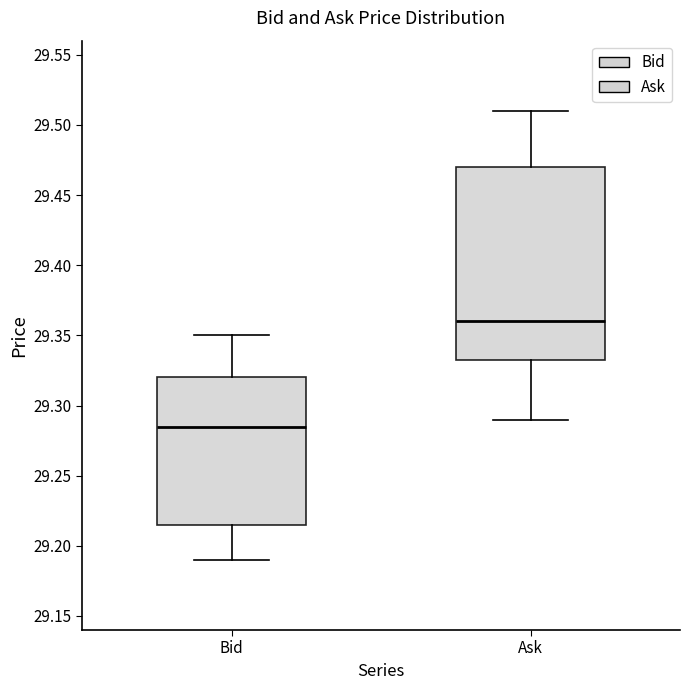

Reading left to right, read every box against the y-axis: the position of its median line, the range the box covers, and the ends of its whiskers. The values are not printed on the chart, so give them approximately, as read against the axis.

Bid: median 29.285, box 29.215 to 29.320, whiskers 29.190 to 29.350
Ask: median 29.360, box 29.335 to 29.470, whiskers 29.290 to 29.510